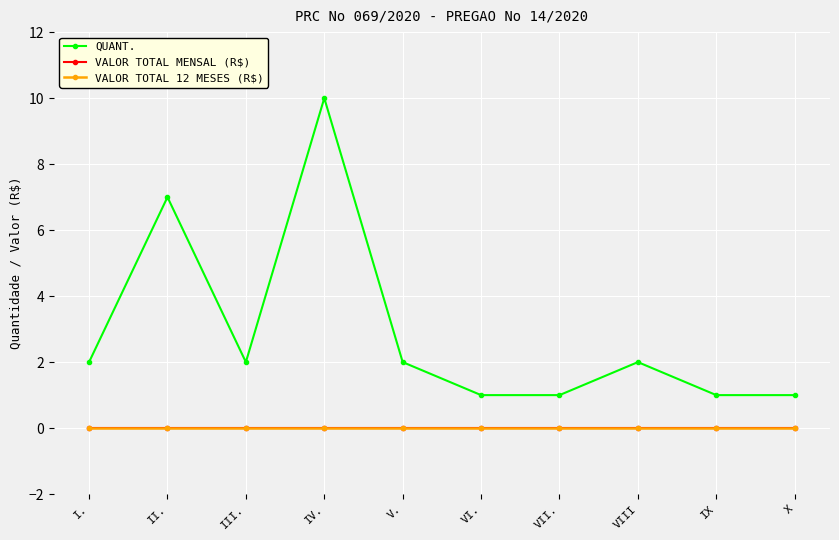

Does the chart have visible grid lines?

Yes